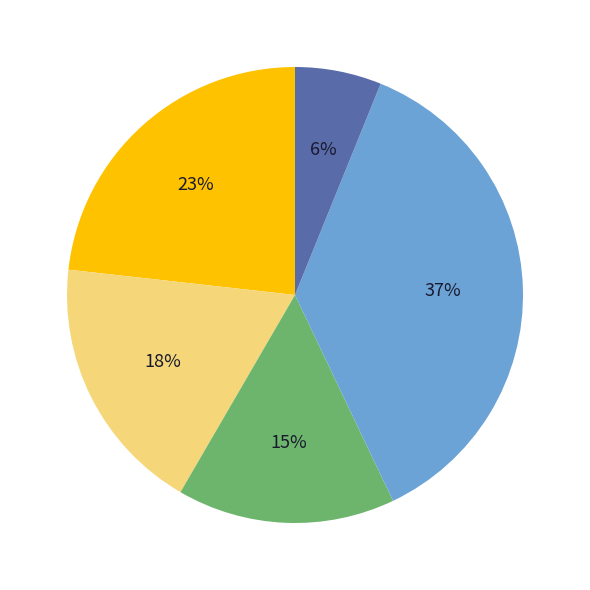

Is there a majority slice in this chart?

No